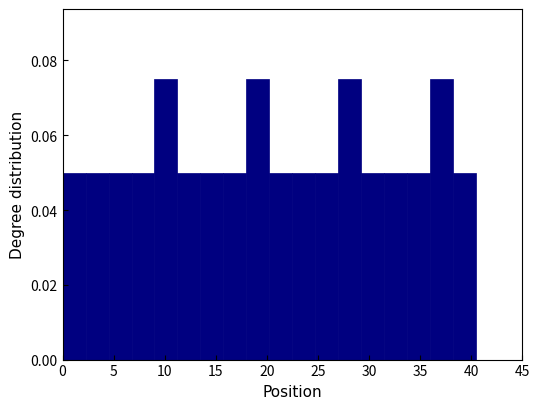

Reading left to right, transcribe this chart: for each bar, give the range it covers on the x-axis and its height. Neither the bar edges nor the heights are printed on the chart, so give them approximately, as read against the axes.

0.00 to 2.25: 0.050
2.25 to 4.50: 0.050
4.50 to 6.75: 0.050
6.75 to 9.00: 0.050
9.00 to 11.25: 0.076
11.25 to 13.50: 0.050
13.50 to 15.75: 0.050
15.75 to 18.00: 0.050
18.00 to 20.25: 0.076
20.25 to 22.50: 0.050
22.50 to 24.75: 0.050
24.75 to 27.00: 0.050
27.00 to 29.25: 0.076
29.25 to 31.50: 0.050
31.50 to 33.75: 0.050
33.75 to 36.00: 0.050
36.00 to 38.25: 0.076
38.25 to 40.50: 0.050
40.50 to 42.75: 0
42.75 to 45.00: 0